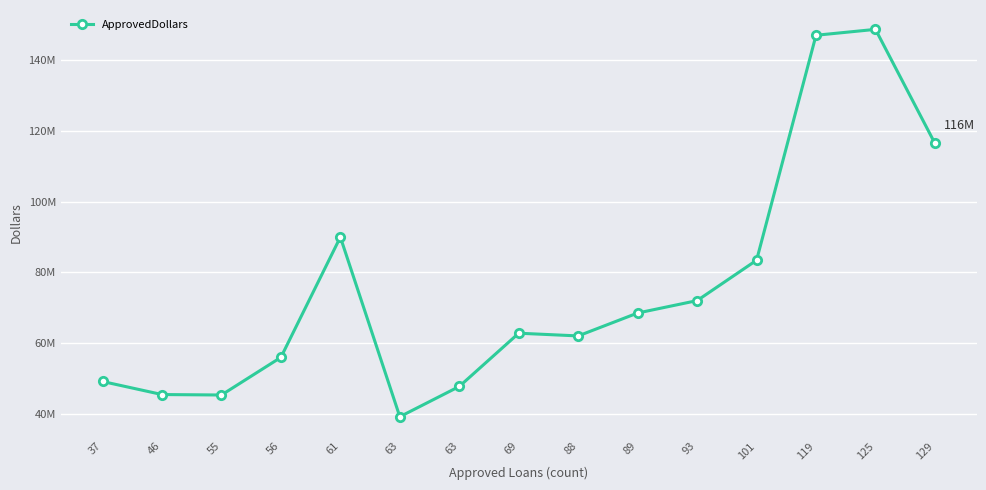

Is this an area chart (filled region under the line)?

No